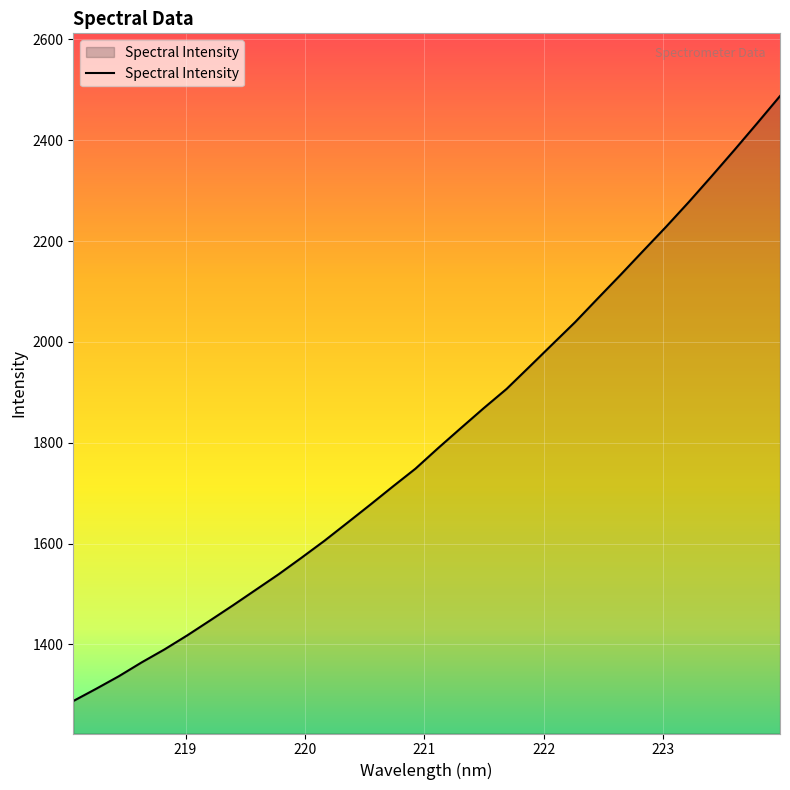

How many categories are shown in the chart?

32